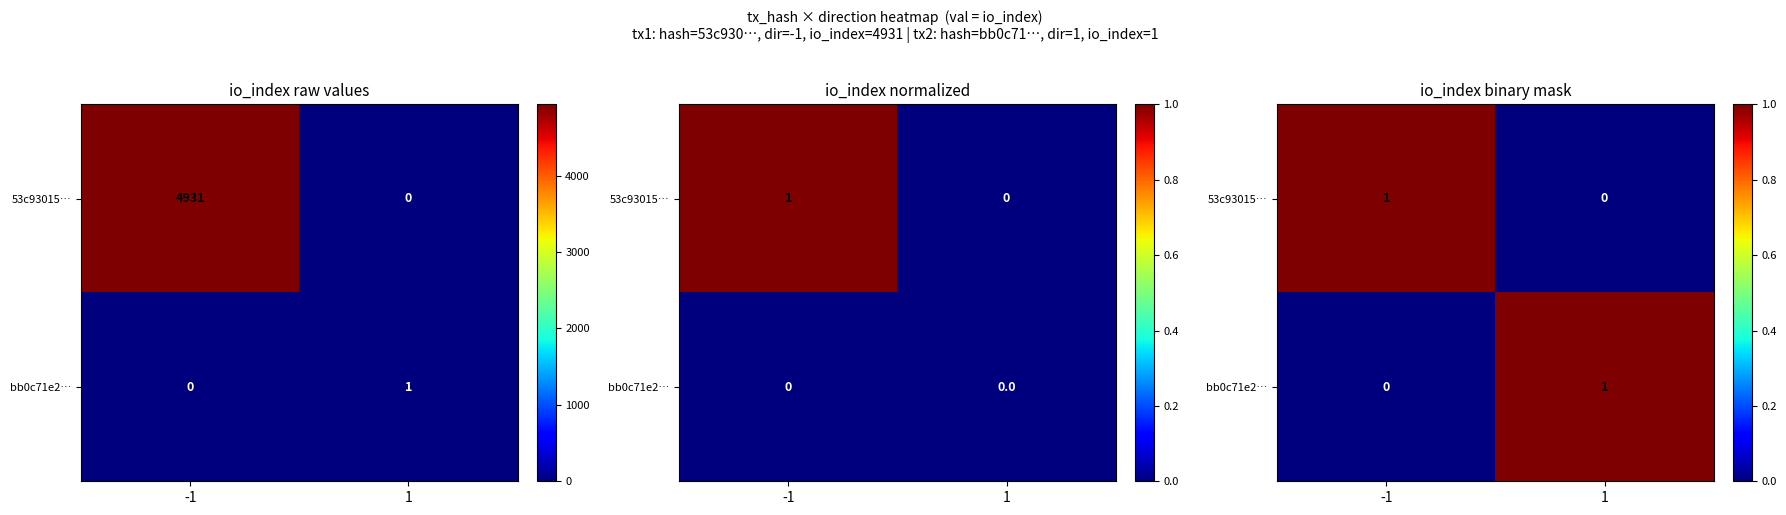

How many positive values does the 53c93015… series have?

1